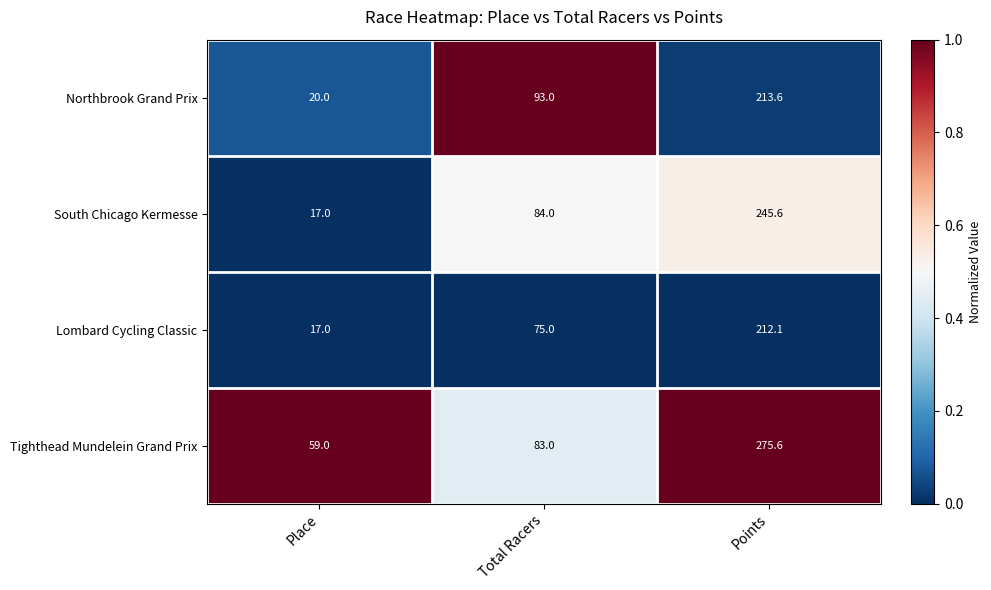

At which label is Tighthead Mundelein Grand Prix closest to 167?

Total Racers